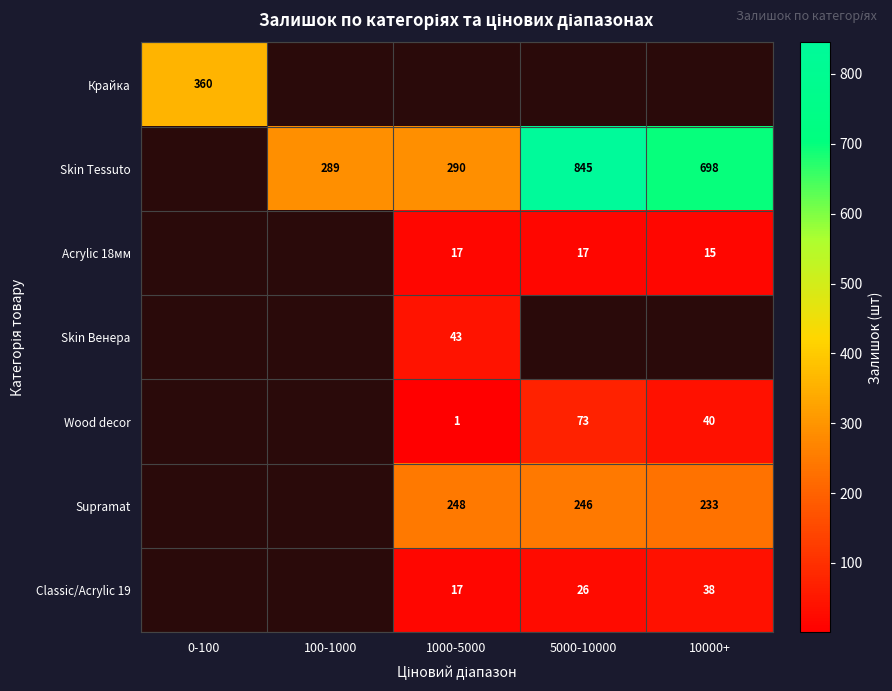

Is it true that Supramat equals 248 at 1000-5000?

True